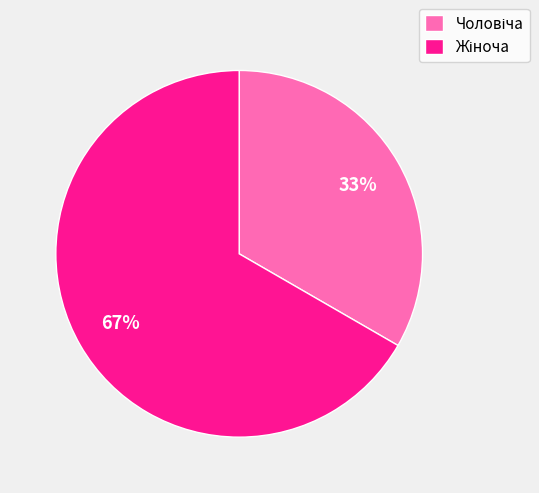

Is there a majority slice in this chart?

Yes